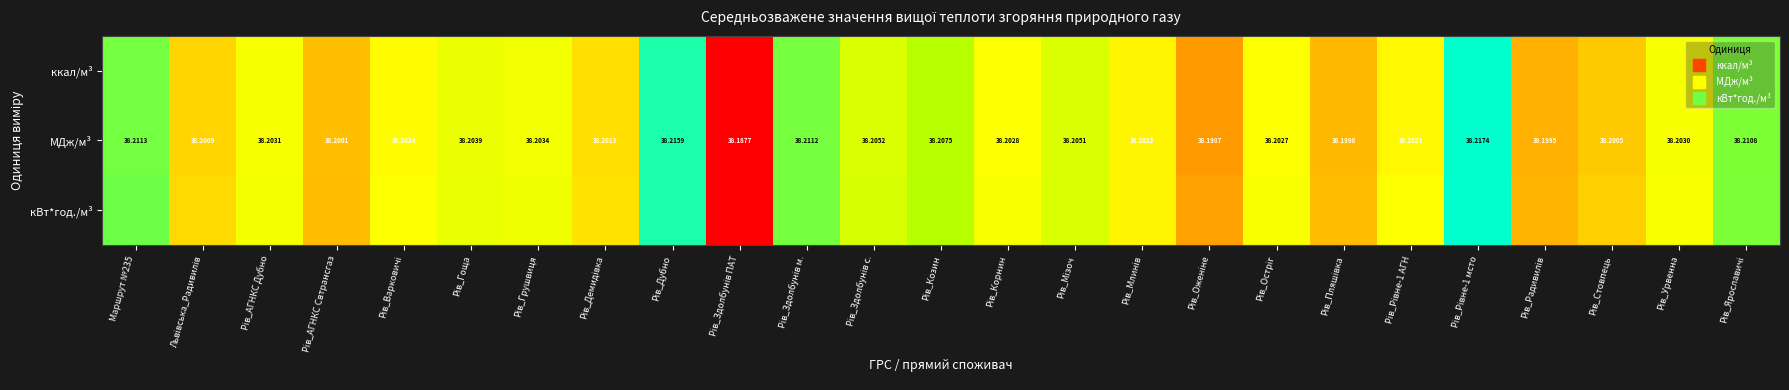

Is it true that ккал/м³ equals 0.2 at Рів_Урвенна?

False